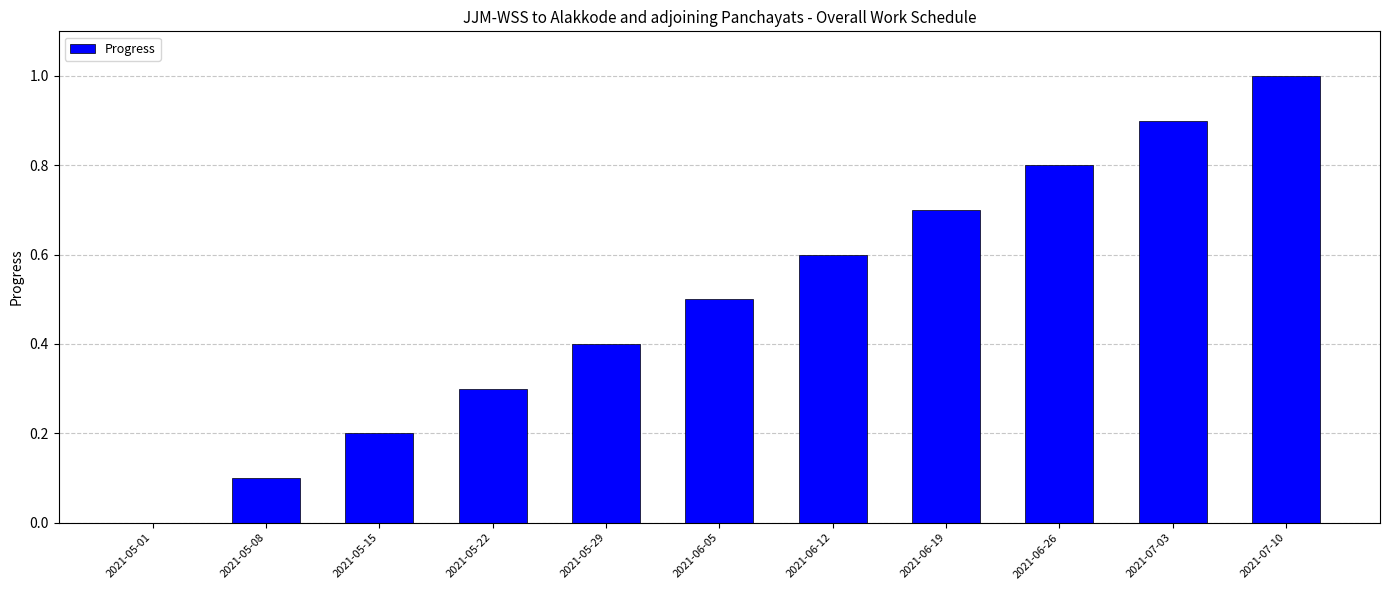

At which label is the value closest to 0?

2021-05-01